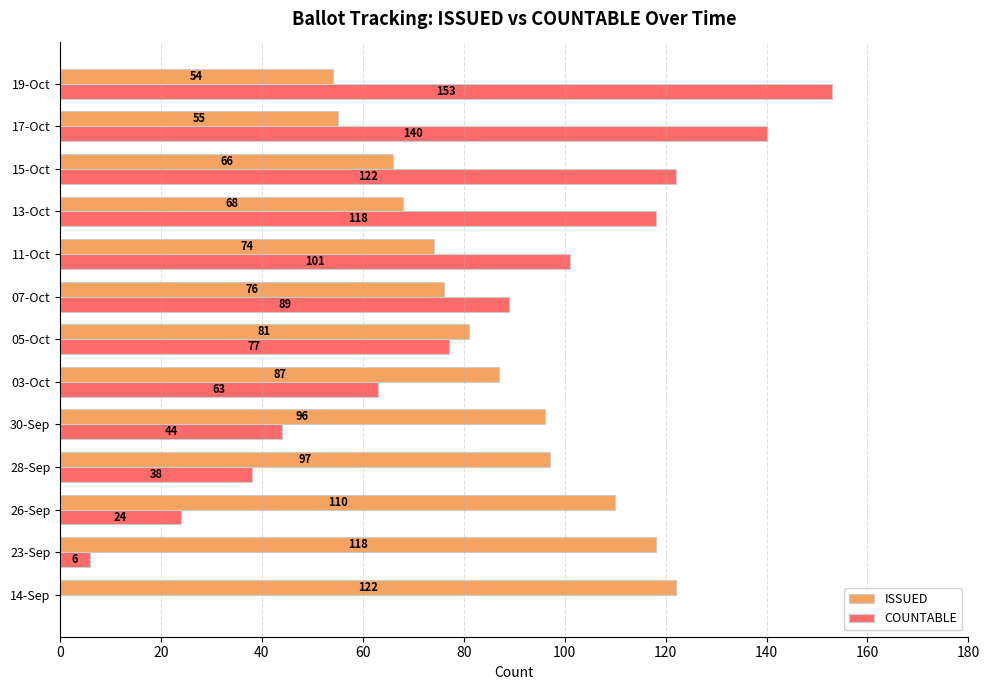

What is the sum of all ISSUED values?

1104